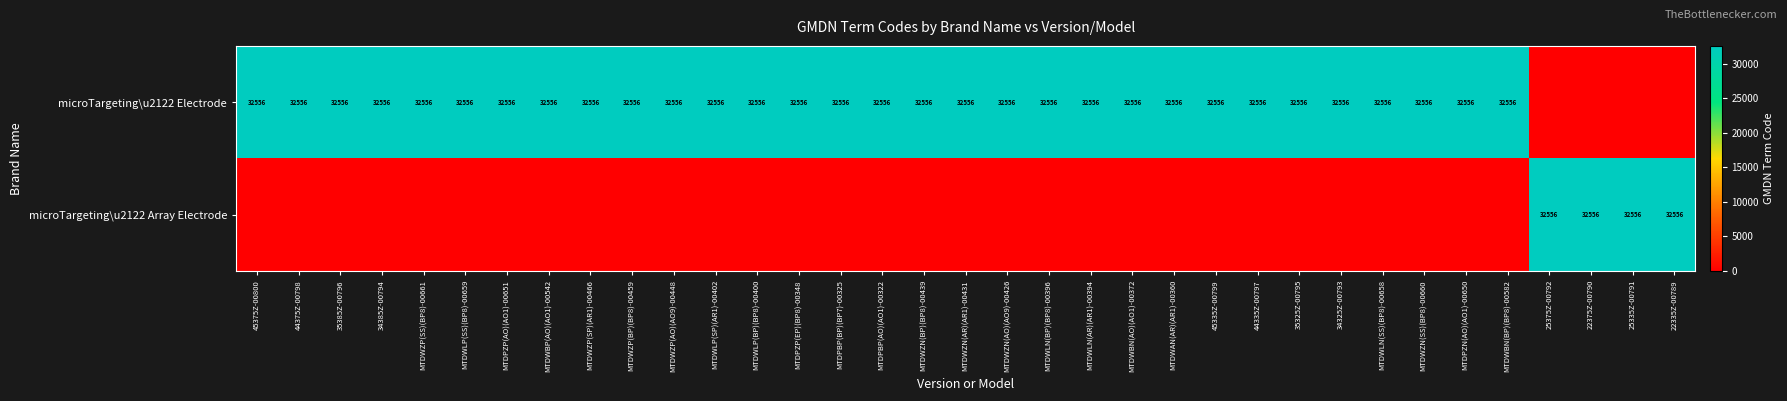

What is the sum of the microTargeting\u2122 Electrode values at MTDPZP(EP)(BP8)-00348 and MTDWAN(AR)(AR1)-00360?

65112